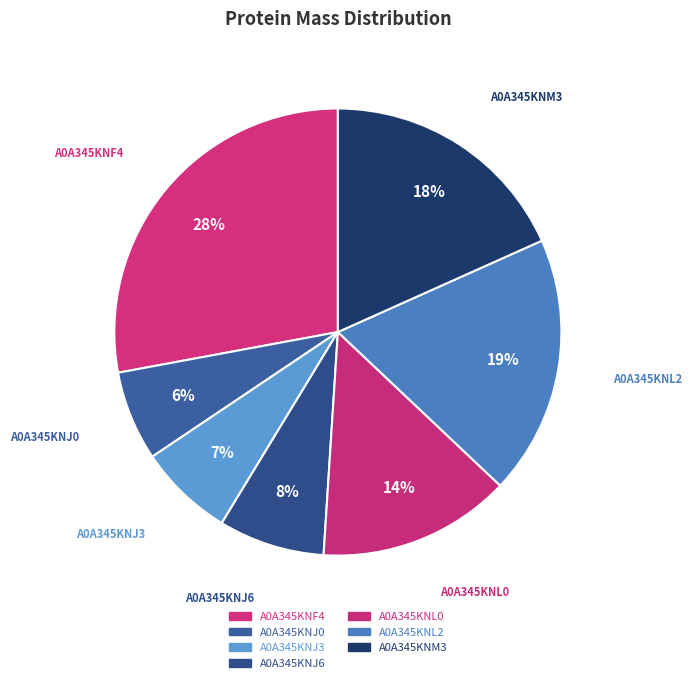

How many segments does this pie chart have?

7